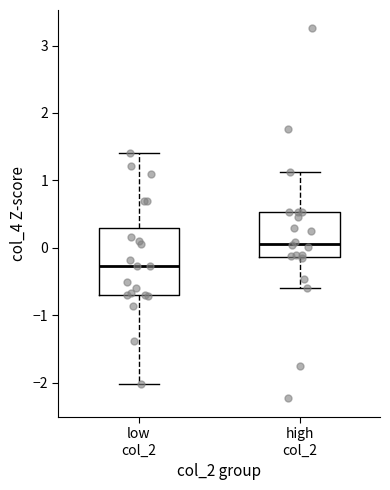

Reading left to right, transcribe this box plot: for each box, give where its median line is, the range the box spans, and where its two whiskers end, as read against the y-axis. The values are not printed on the chart, so give them approximately, as read against the axis.

low col_2: median -0.3, box -0.7 to 0.3, whiskers -2.0 to 1.4
high col_2: median 0.1, box -0.1 to 0.5, whiskers -0.6 to 1.1